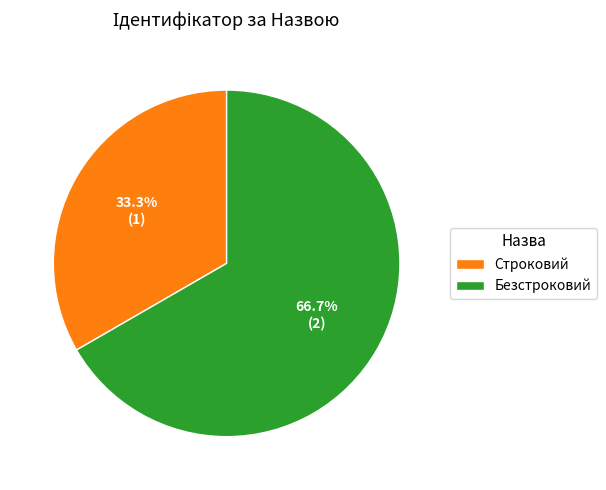

Which has a higher value, Строковий or Безстроковий?

Безстроковий